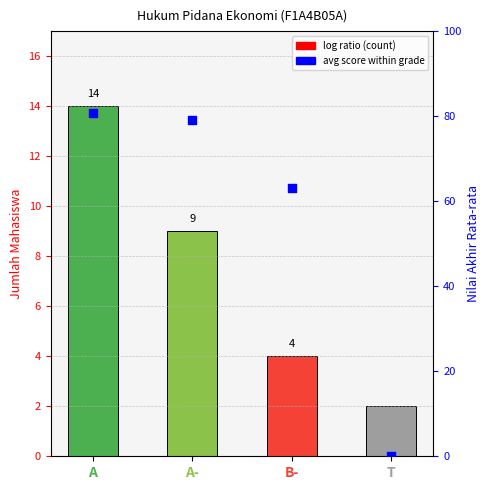

Is the value of Count per Grade at B- greater than the value of Avg Score at A?

No